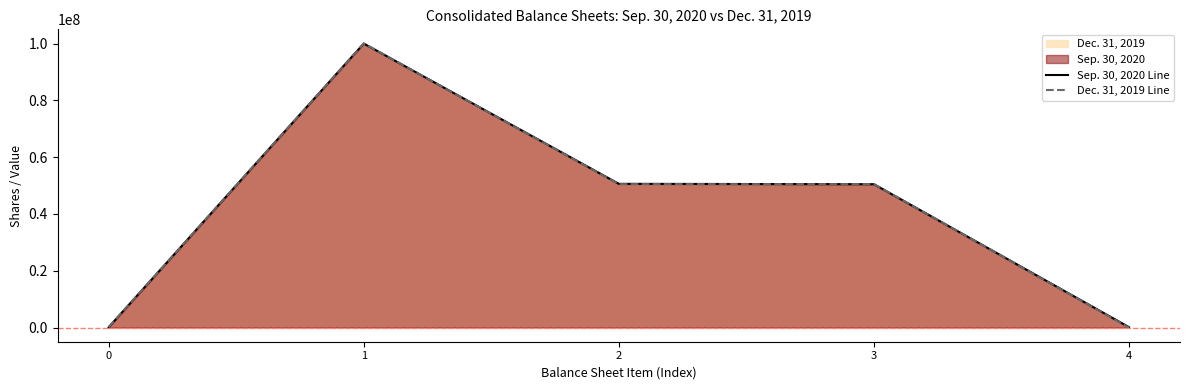

Where is the first local maximum for Sep. 30, 2020 Line?

1